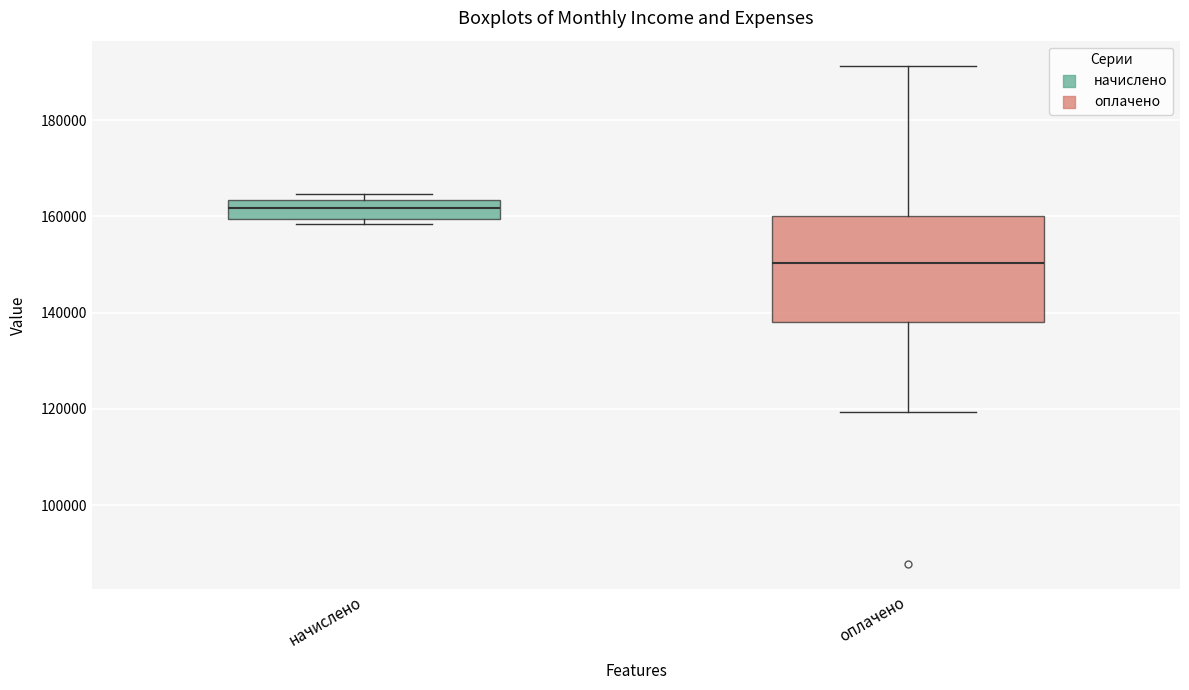

Reading left to right, read every box against the y-axis: the position of its median line, the range the box covers, and the ends of its whiskers. The values are not printed on the chart, so give them approximately, as read against the axis.

начислено: median 162000, box 160000 to 164000, whiskers 158000 to 164000 (just above the box's upper edge)
оплачено: median 150000, box 138000 to 160000, whiskers 120000 to 192000